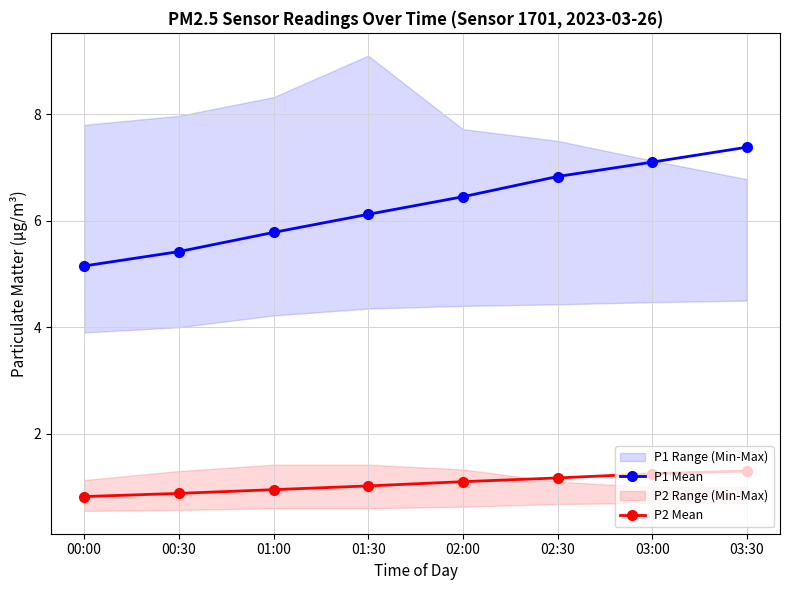

List the series in order of their peak value, highest first.

P1 Mean, P2 Mean